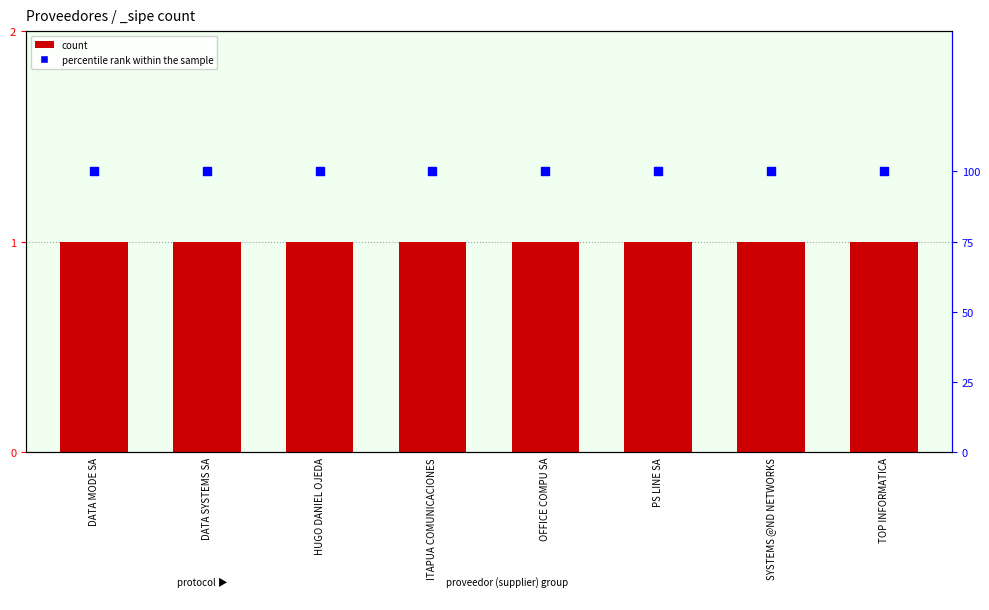

Which series has the largest total across all categories?

percentile rank within the sample